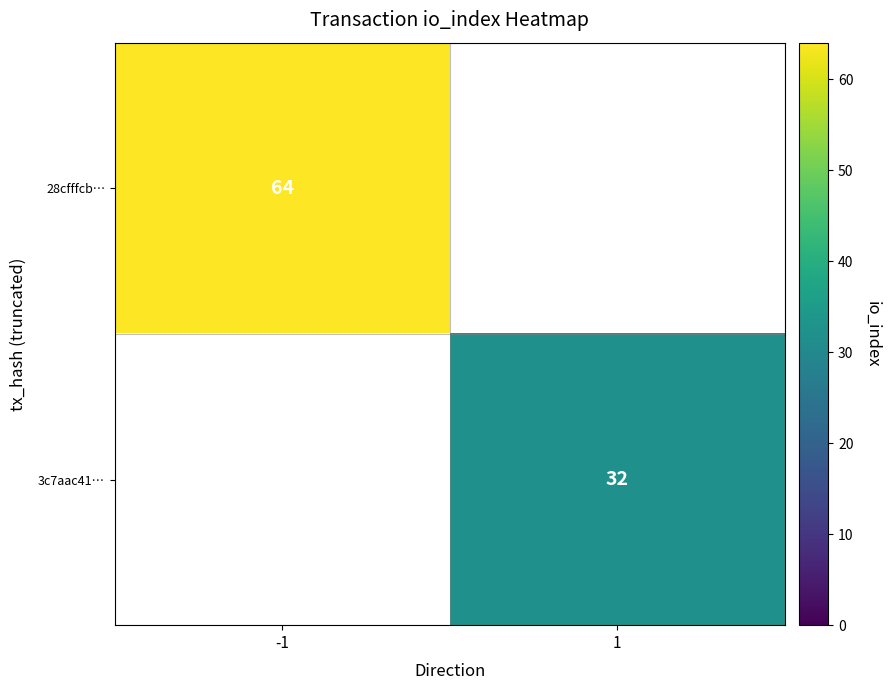

The value of 3c7aac41… at 1 is 32. True or false?

True